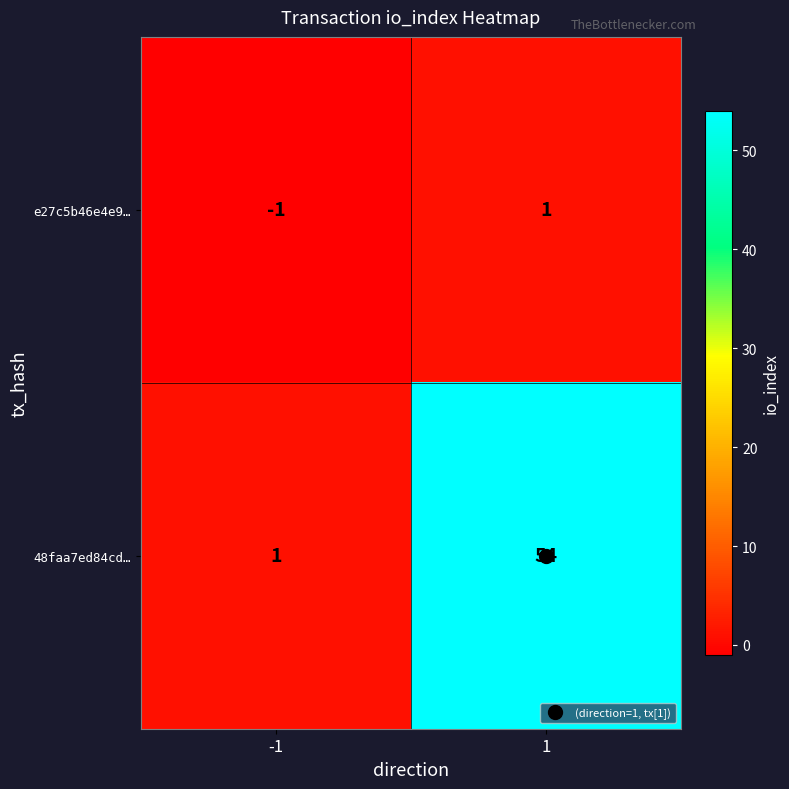

What is the difference between the 48faa7ed84cd… values at 1 and -1?

53